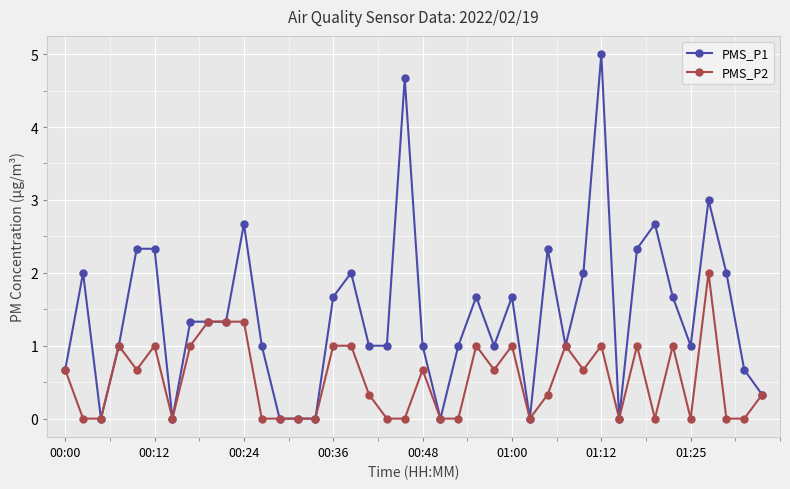

Reading right to left, extract all data points from this chart.

PMS_P1: 0.3	0.7	2.0	3.0	1.0	1.7	2.7	2.3	0.0	5.0	2.0	1.0	2.3	0.0	1.7	1.0	1.7	1.0	0.0	1.0	4.7	1.0	1.0	2.0	1.7	0.0	0.0	0.0	1.0	2.7	1.3	1.3	1.3	0.0	2.3	2.3	1.0	0.0	2.0	0.7
PMS_P2: 0.3	0.0	0.0	2.0	0.0	1.0	0.0	1.0	0.0	1.0	0.7	1.0	0.3	0.0	1.0	0.7	1.0	0.0	0.0	0.7	0.0	0.0	0.3	1.0	1.0	0.0	0.0	0.0	0.0	1.3	1.3	1.3	1.0	0.0	1.0	0.7	1.0	0.0	0.0	0.7